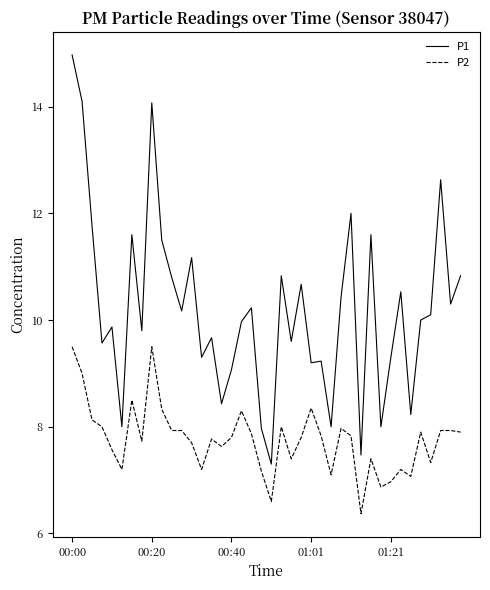

List the series in order of their peak value, highest first.

P1, P2